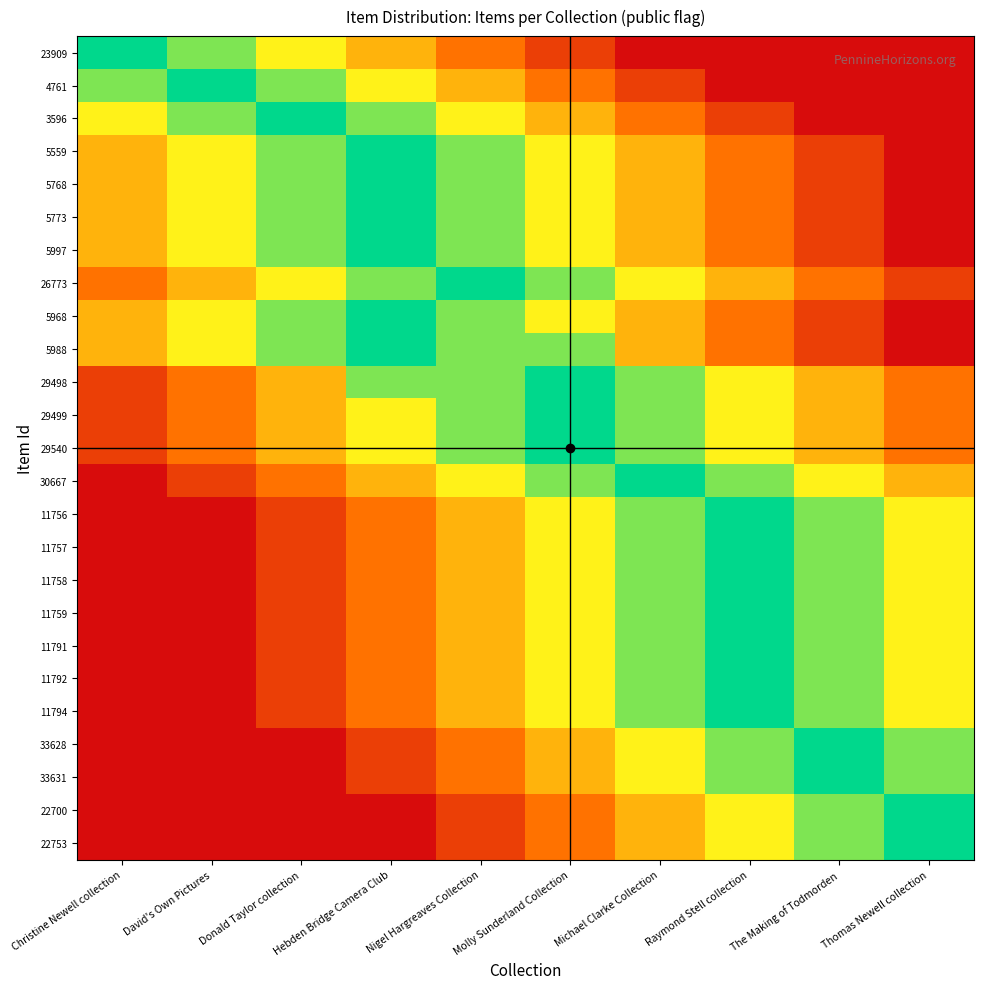

Reading left to right, list all the values displayed in this chart.

23909: Christine Newell collection=1.0	David's Own Pictures=0.8	Donald Taylor collection=0.7	Hebden Bridge Camera Club=0.5	Nigel Hargreaves Collection=0.3	Molly Sunderland Collection=0.2	Michael Clarke Collection=0.0	Raymond Stell collection=0.0	The Making of Todmorden=0.0	Thomas Newell collection=0.0
4761: Christine Newell collection=0.8	David's Own Pictures=1.0	Donald Taylor collection=0.8	Hebden Bridge Camera Club=0.7	Nigel Hargreaves Collection=0.5	Molly Sunderland Collection=0.3	Michael Clarke Collection=0.2	Raymond Stell collection=0.0	The Making of Todmorden=0.0	Thomas Newell collection=0.0
3596: Christine Newell collection=0.7	David's Own Pictures=0.8	Donald Taylor collection=1.0	Hebden Bridge Camera Club=0.8	Nigel Hargreaves Collection=0.7	Molly Sunderland Collection=0.5	Michael Clarke Collection=0.3	Raymond Stell collection=0.2	The Making of Todmorden=0.0	Thomas Newell collection=0.0
5559: Christine Newell collection=0.5	David's Own Pictures=0.7	Donald Taylor collection=0.8	Hebden Bridge Camera Club=1.0	Nigel Hargreaves Collection=0.8	Molly Sunderland Collection=0.7	Michael Clarke Collection=0.5	Raymond Stell collection=0.3	The Making of Todmorden=0.2	Thomas Newell collection=0.0
5768: Christine Newell collection=0.5	David's Own Pictures=0.7	Donald Taylor collection=0.8	Hebden Bridge Camera Club=1.0	Nigel Hargreaves Collection=0.8	Molly Sunderland Collection=0.7	Michael Clarke Collection=0.5	Raymond Stell collection=0.3	The Making of Todmorden=0.2	Thomas Newell collection=0.0
5773: Christine Newell collection=0.5	David's Own Pictures=0.7	Donald Taylor collection=0.8	Hebden Bridge Camera Club=1.0	Nigel Hargreaves Collection=0.8	Molly Sunderland Collection=0.7	Michael Clarke Collection=0.5	Raymond Stell collection=0.3	The Making of Todmorden=0.2	Thomas Newell collection=0.0
5997: Christine Newell collection=0.5	David's Own Pictures=0.7	Donald Taylor collection=0.8	Hebden Bridge Camera Club=1.0	Nigel Hargreaves Collection=0.8	Molly Sunderland Collection=0.7	Michael Clarke Collection=0.5	Raymond Stell collection=0.3	The Making of Todmorden=0.2	Thomas Newell collection=0.0
26773: Christine Newell collection=0.3	David's Own Pictures=0.5	Donald Taylor collection=0.7	Hebden Bridge Camera Club=0.8	Nigel Hargreaves Collection=1.0	Molly Sunderland Collection=0.8	Michael Clarke Collection=0.7	Raymond Stell collection=0.5	The Making of Todmorden=0.3	Thomas Newell collection=0.2
5968: Christine Newell collection=0.5	David's Own Pictures=0.7	Donald Taylor collection=0.8	Hebden Bridge Camera Club=1.0	Nigel Hargreaves Collection=0.8	Molly Sunderland Collection=0.7	Michael Clarke Collection=0.5	Raymond Stell collection=0.3	The Making of Todmorden=0.2	Thomas Newell collection=0.0
5988: Christine Newell collection=0.5	David's Own Pictures=0.7	Donald Taylor collection=0.8	Hebden Bridge Camera Club=1.0	Nigel Hargreaves Collection=0.8	Molly Sunderland Collection=0.8	Michael Clarke Collection=0.5	Raymond Stell collection=0.3	The Making of Todmorden=0.2	Thomas Newell collection=0.0
29498: Christine Newell collection=0.2	David's Own Pictures=0.3	Donald Taylor collection=0.5	Hebden Bridge Camera Club=0.8	Nigel Hargreaves Collection=0.8	Molly Sunderland Collection=1.0	Michael Clarke Collection=0.8	Raymond Stell collection=0.7	The Making of Todmorden=0.5	Thomas Newell collection=0.3
29499: Christine Newell collection=0.2	David's Own Pictures=0.3	Donald Taylor collection=0.5	Hebden Bridge Camera Club=0.7	Nigel Hargreaves Collection=0.8	Molly Sunderland Collection=1.0	Michael Clarke Collection=0.8	Raymond Stell collection=0.7	The Making of Todmorden=0.5	Thomas Newell collection=0.3
29540: Christine Newell collection=0.2	David's Own Pictures=0.3	Donald Taylor collection=0.5	Hebden Bridge Camera Club=0.7	Nigel Hargreaves Collection=0.8	Molly Sunderland Collection=1.0	Michael Clarke Collection=0.8	Raymond Stell collection=0.7	The Making of Todmorden=0.5	Thomas Newell collection=0.3
30667: Christine Newell collection=0.0	David's Own Pictures=0.2	Donald Taylor collection=0.3	Hebden Bridge Camera Club=0.5	Nigel Hargreaves Collection=0.7	Molly Sunderland Collection=0.8	Michael Clarke Collection=1.0	Raymond Stell collection=0.8	The Making of Todmorden=0.7	Thomas Newell collection=0.5
11756: Christine Newell collection=0.0	David's Own Pictures=0.0	Donald Taylor collection=0.2	Hebden Bridge Camera Club=0.3	Nigel Hargreaves Collection=0.5	Molly Sunderland Collection=0.7	Michael Clarke Collection=0.8	Raymond Stell collection=1.0	The Making of Todmorden=0.8	Thomas Newell collection=0.7
11757: Christine Newell collection=0.0	David's Own Pictures=0.0	Donald Taylor collection=0.2	Hebden Bridge Camera Club=0.3	Nigel Hargreaves Collection=0.5	Molly Sunderland Collection=0.7	Michael Clarke Collection=0.8	Raymond Stell collection=1.0	The Making of Todmorden=0.8	Thomas Newell collection=0.7
11758: Christine Newell collection=0.0	David's Own Pictures=0.0	Donald Taylor collection=0.2	Hebden Bridge Camera Club=0.3	Nigel Hargreaves Collection=0.5	Molly Sunderland Collection=0.7	Michael Clarke Collection=0.8	Raymond Stell collection=1.0	The Making of Todmorden=0.8	Thomas Newell collection=0.7
11759: Christine Newell collection=0.0	David's Own Pictures=0.0	Donald Taylor collection=0.2	Hebden Bridge Camera Club=0.3	Nigel Hargreaves Collection=0.5	Molly Sunderland Collection=0.7	Michael Clarke Collection=0.8	Raymond Stell collection=1.0	The Making of Todmorden=0.8	Thomas Newell collection=0.7
11791: Christine Newell collection=0.0	David's Own Pictures=0.0	Donald Taylor collection=0.2	Hebden Bridge Camera Club=0.3	Nigel Hargreaves Collection=0.5	Molly Sunderland Collection=0.7	Michael Clarke Collection=0.8	Raymond Stell collection=1.0	The Making of Todmorden=0.8	Thomas Newell collection=0.7
11792: Christine Newell collection=0.0	David's Own Pictures=0.0	Donald Taylor collection=0.2	Hebden Bridge Camera Club=0.3	Nigel Hargreaves Collection=0.5	Molly Sunderland Collection=0.7	Michael Clarke Collection=0.8	Raymond Stell collection=1.0	The Making of Todmorden=0.8	Thomas Newell collection=0.7
11794: Christine Newell collection=0.0	David's Own Pictures=0.0	Donald Taylor collection=0.2	Hebden Bridge Camera Club=0.3	Nigel Hargreaves Collection=0.5	Molly Sunderland Collection=0.7	Michael Clarke Collection=0.8	Raymond Stell collection=1.0	The Making of Todmorden=0.8	Thomas Newell collection=0.7
33628: Christine Newell collection=0.0	David's Own Pictures=0.0	Donald Taylor collection=0.0	Hebden Bridge Camera Club=0.2	Nigel Hargreaves Collection=0.3	Molly Sunderland Collection=0.5	Michael Clarke Collection=0.7	Raymond Stell collection=0.8	The Making of Todmorden=1.0	Thomas Newell collection=0.8
33631: Christine Newell collection=0.0	David's Own Pictures=0.0	Donald Taylor collection=0.0	Hebden Bridge Camera Club=0.2	Nigel Hargreaves Collection=0.3	Molly Sunderland Collection=0.5	Michael Clarke Collection=0.7	Raymond Stell collection=0.8	The Making of Todmorden=1.0	Thomas Newell collection=0.8
22700: Christine Newell collection=0.0	David's Own Pictures=0.0	Donald Taylor collection=0.0	Hebden Bridge Camera Club=0.0	Nigel Hargreaves Collection=0.2	Molly Sunderland Collection=0.3	Michael Clarke Collection=0.5	Raymond Stell collection=0.7	The Making of Todmorden=0.8	Thomas Newell collection=1.0
22753: Christine Newell collection=0.0	David's Own Pictures=0.0	Donald Taylor collection=0.0	Hebden Bridge Camera Club=0.0	Nigel Hargreaves Collection=0.2	Molly Sunderland Collection=0.3	Michael Clarke Collection=0.5	Raymond Stell collection=0.7	The Making of Todmorden=0.8	Thomas Newell collection=1.0